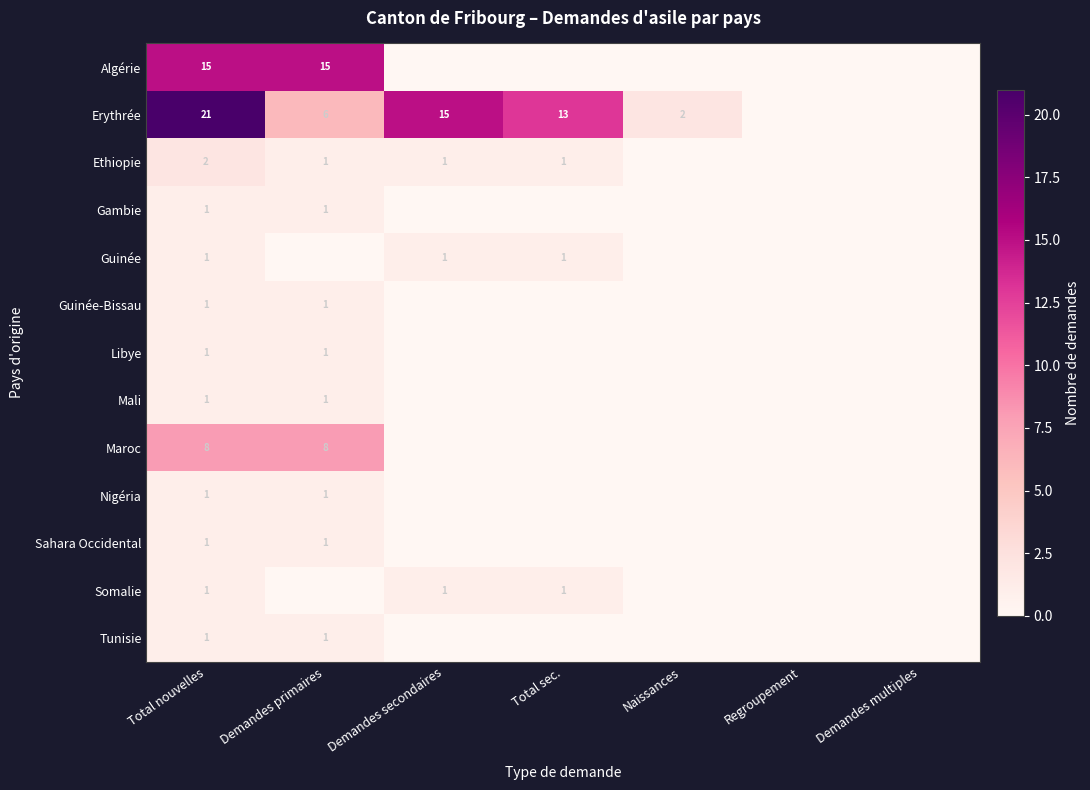

Between Demandes secondaires and Demandes multiples, which is larger?

Demandes secondaires